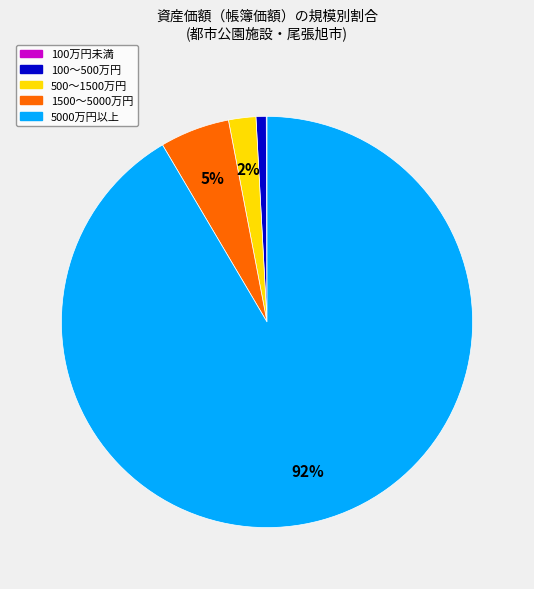

Does any single category account for the majority?

Yes